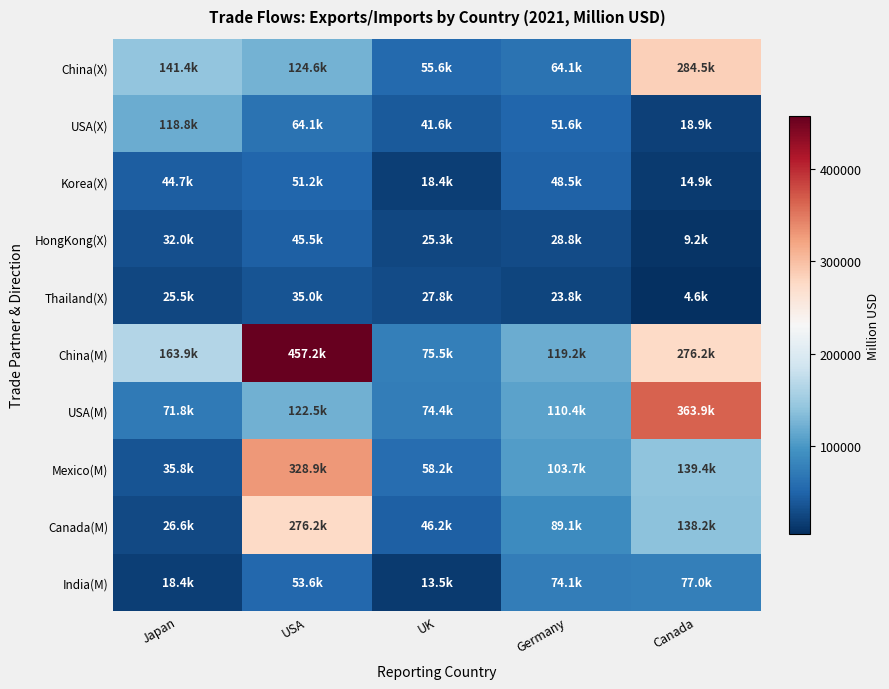

What is the minimum value shown in the chart?

4589